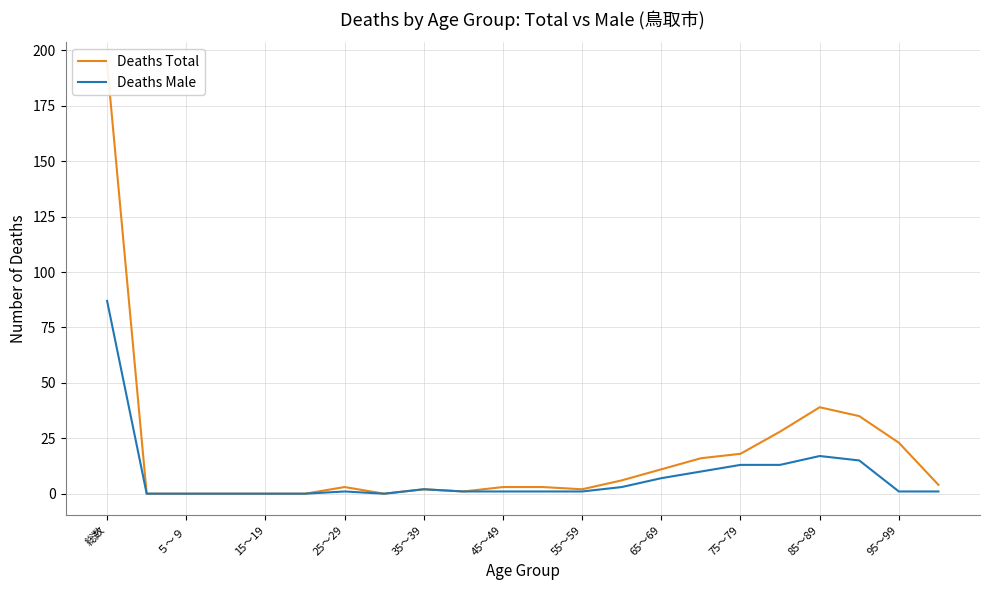

What is the sum of all Deaths Male values?

174